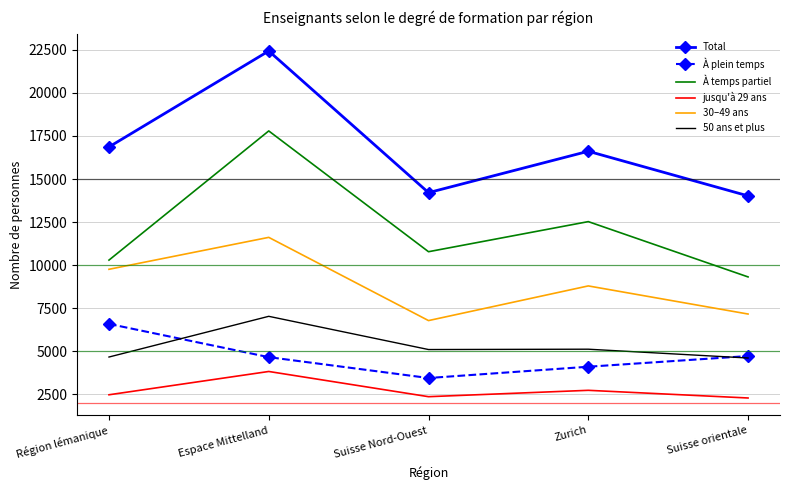

What is the difference between the highest and lowest values at Suisse orientale?

11747